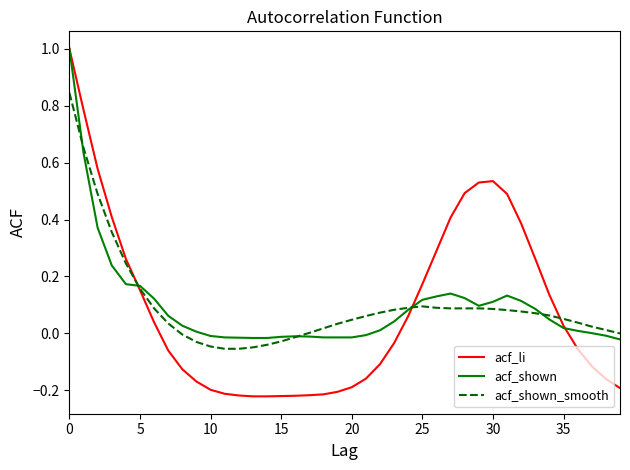

Which series has the largest range (max minus min)?

acf_li